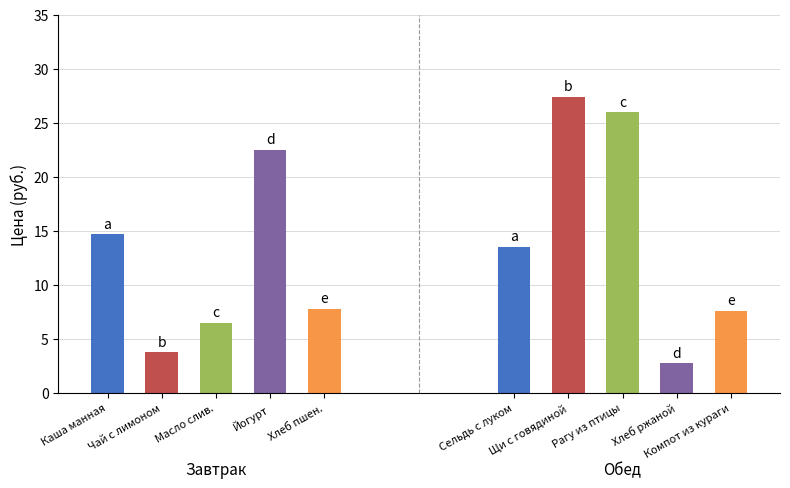

Approximately how many times larger is the value at Чай с лимоном compared to Хлеб ржаной?

1.4